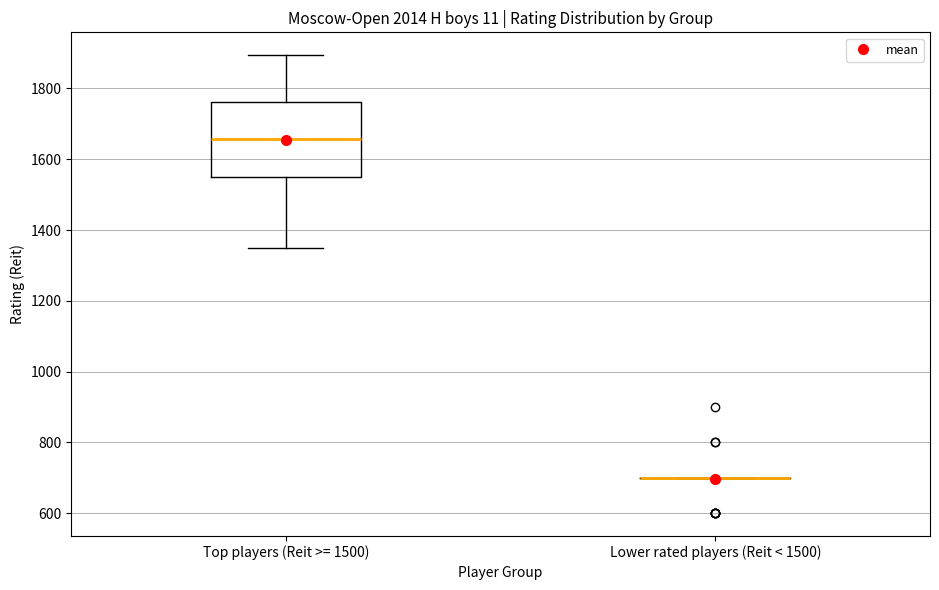

Which box is the tallest, from its lower edge to its upper edge?

Top players (Reit >= 1500)